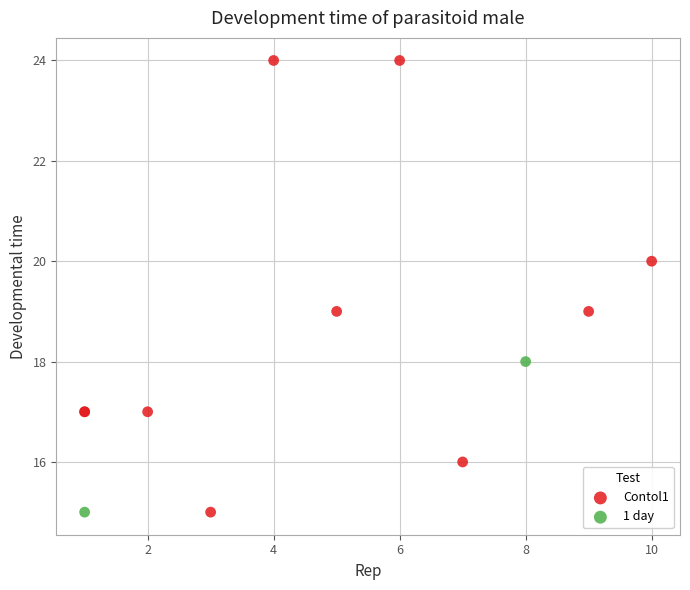

What are all the series names shown in the legend?

Contol1, 1 day